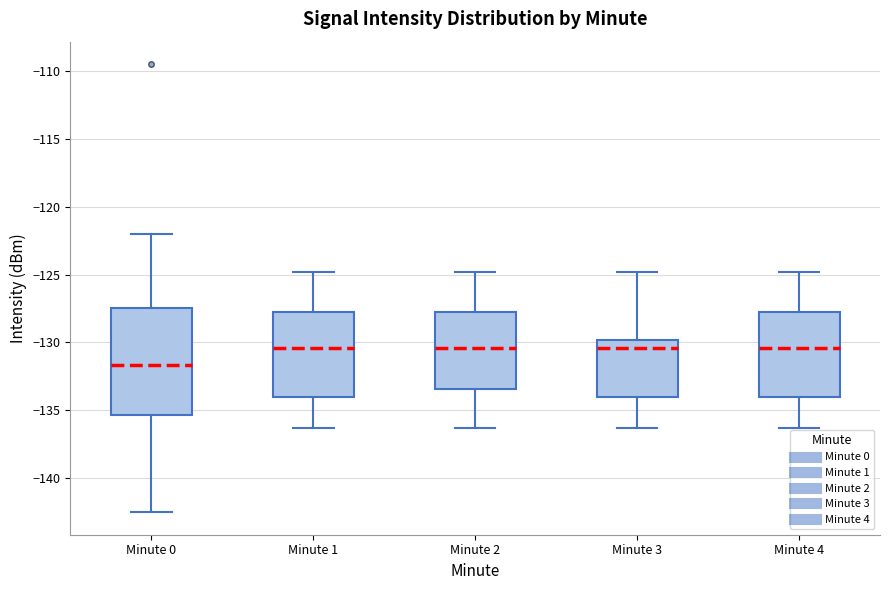

Reading left to right, transcribe this box plot: for each box, give where its median line is, the range the box spans, and where its two whiskers end, as read against the y-axis. The values are not printed on the chart, so give them approximately, as read against the axis.

Minute 0: median -131.5, box -135.5 to -127.5, whiskers -142.5 to -122.0
Minute 1: median -130.5, box -134.0 to -128.0, whiskers -136.5 to -125.0
Minute 2: median -130.5, box -133.5 to -128.0, whiskers -136.5 to -125.0
Minute 3: median -130.5, box -134.0 to -130.0, whiskers -136.5 to -125.0
Minute 4: median -130.5, box -134.0 to -128.0, whiskers -136.5 to -125.0